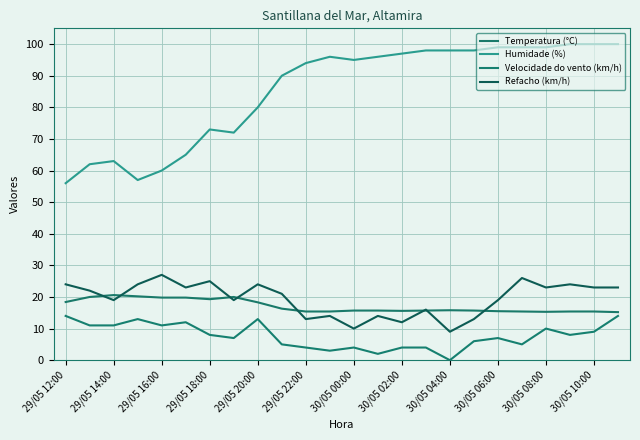

What are all the series names shown in the legend?

Temperatura (°C), Humidade (%), Velocidade do vento (km/h), Refacho (km/h)